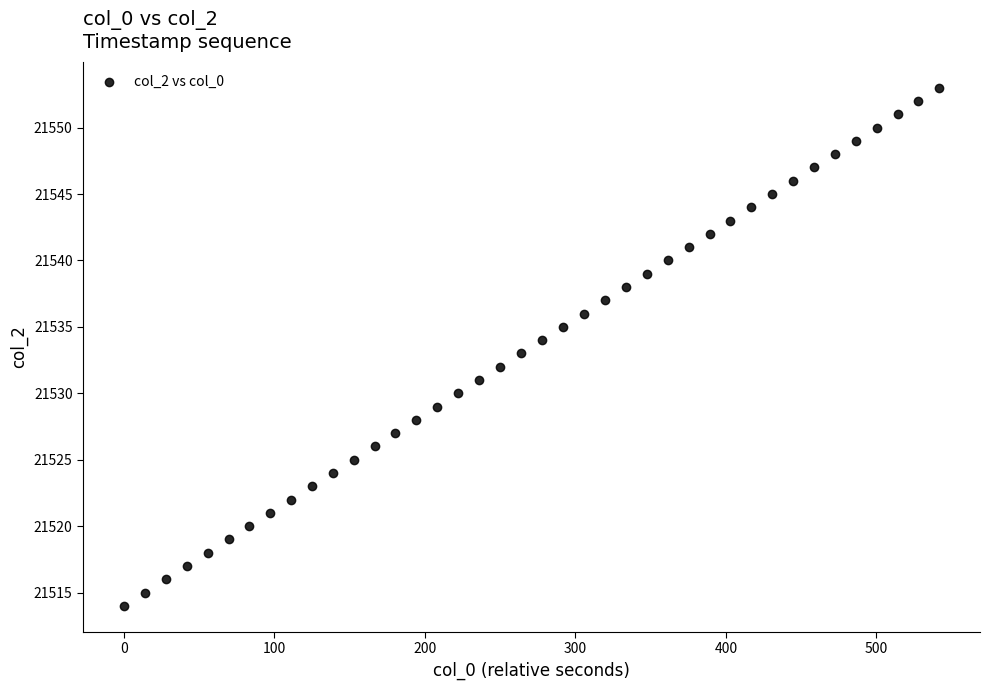

What is the range of Y values (max minus min)?

39